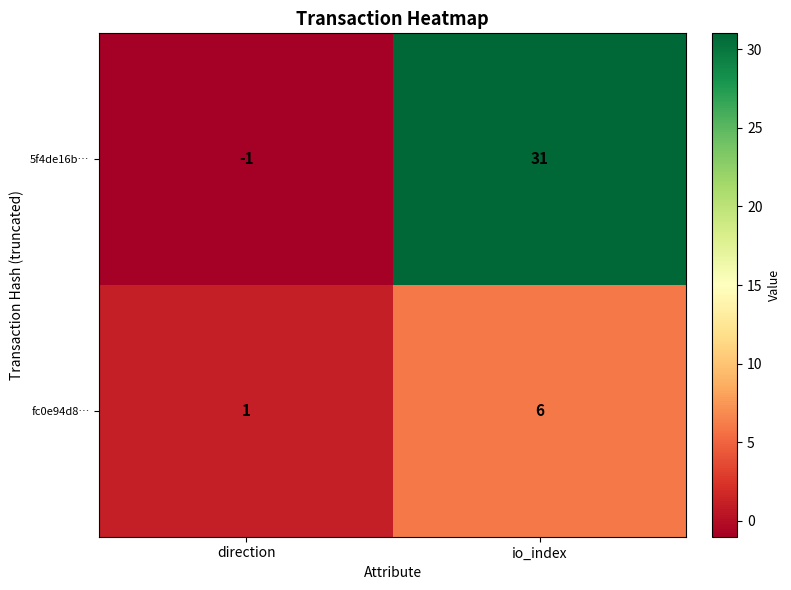

Where is fc0e94d8… nearest to the value 3?

direction